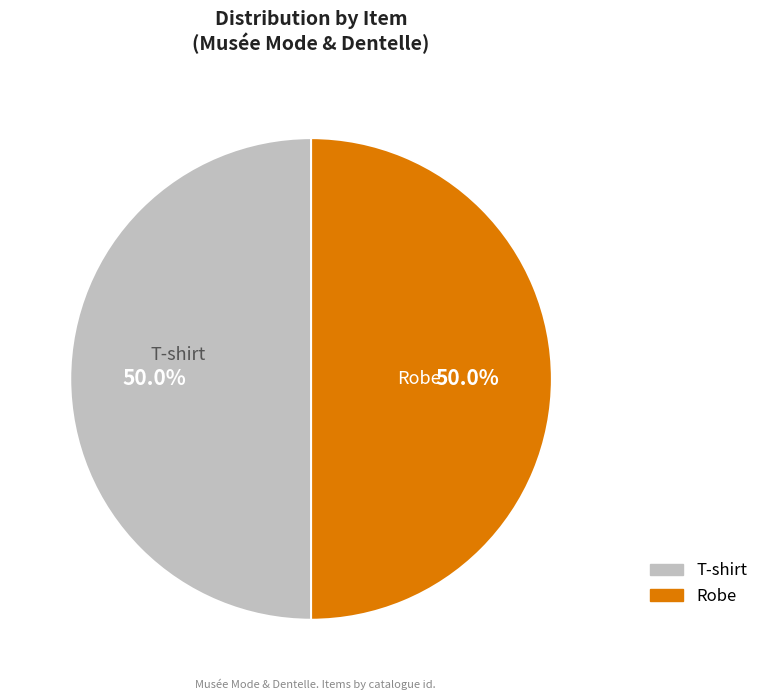

Is it true that T-shirt is 37% of the pie?

False